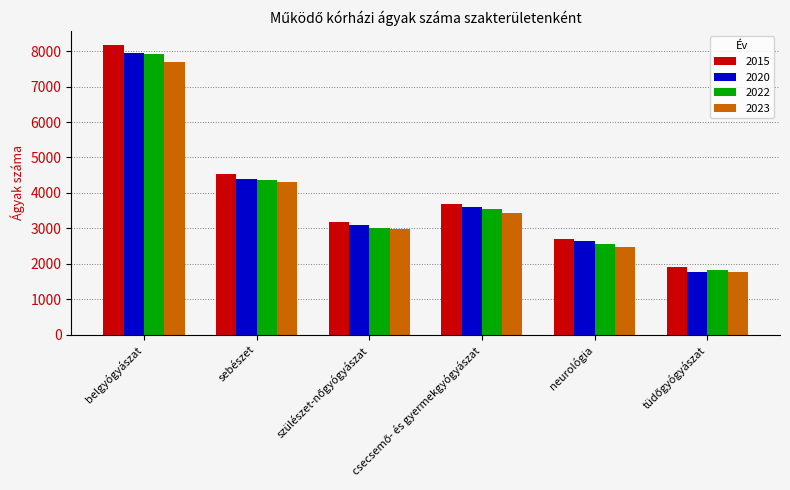

At which category is the sum across all series the highest?

belgyógyászat